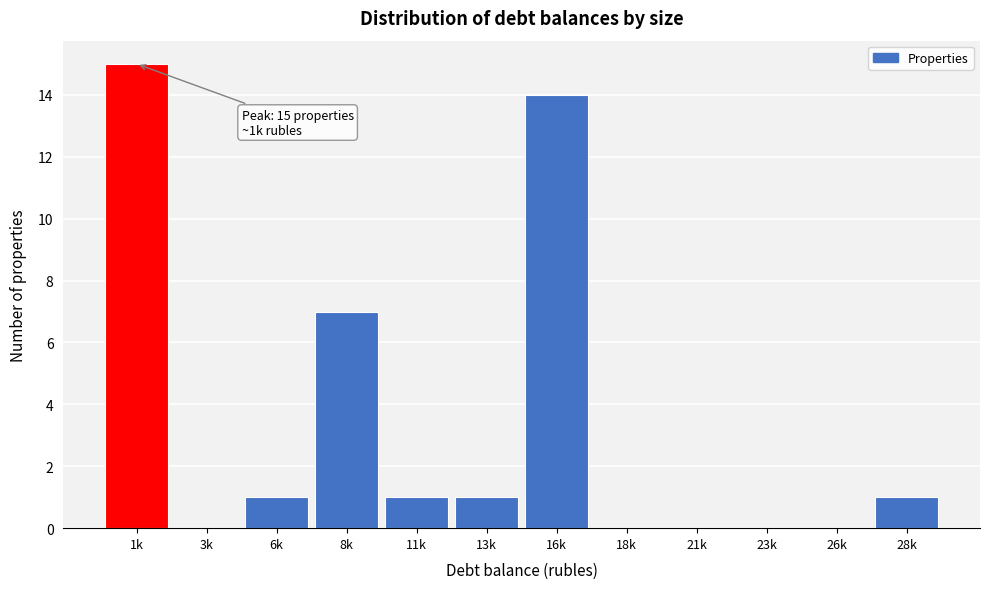

Reading right to left, extract all data points from this chart.

28k=1	26k=0	23k=0	21k=0	18k=0	16k=14	13k=1	11k=1	8k=7	6k=1	3k=0	1k=15